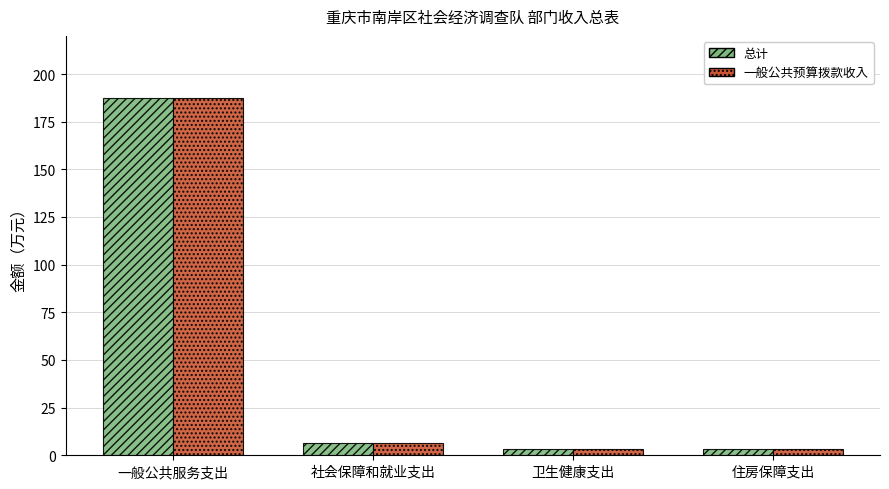

Are the bars grouped side by side (vs. stacked)?

Yes